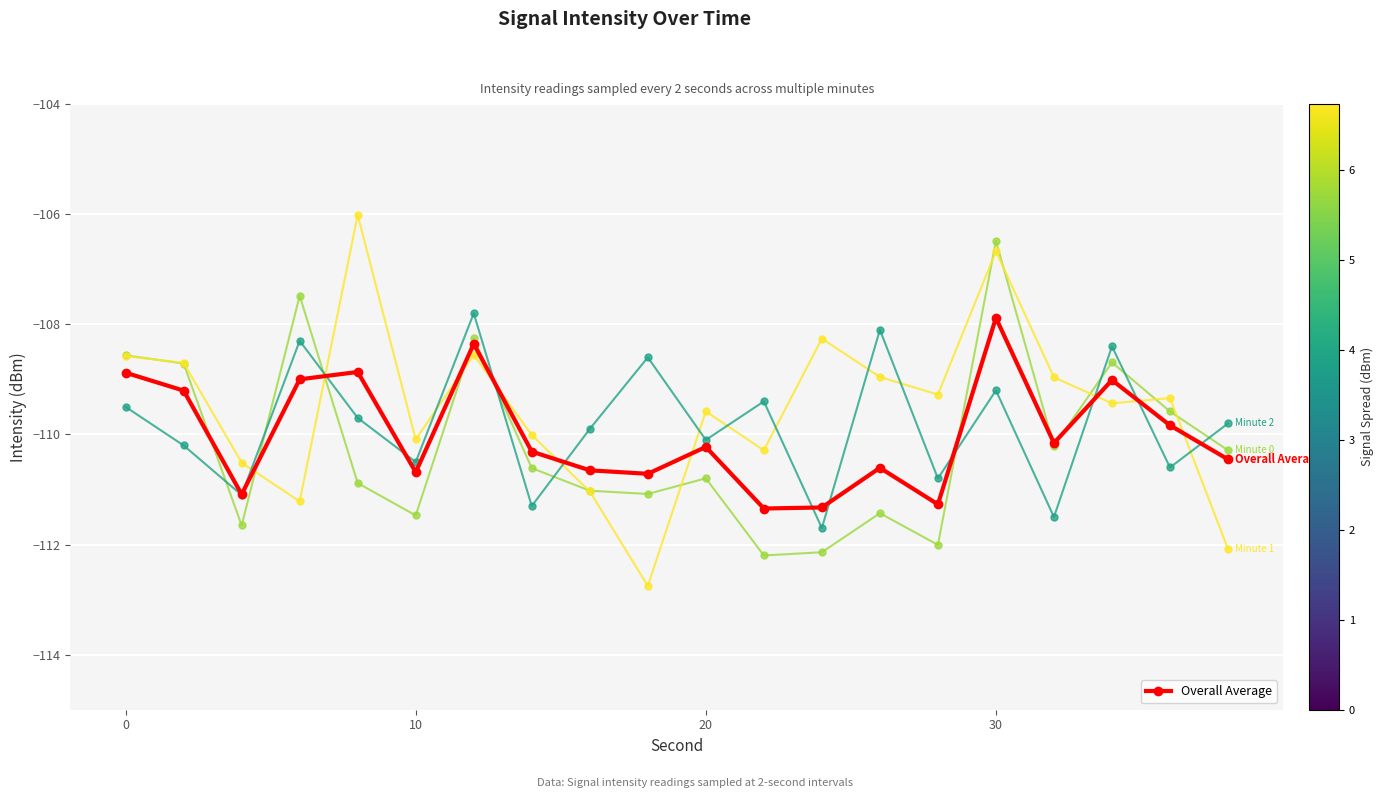

What is the maximum value shown in the chart?

-106.0